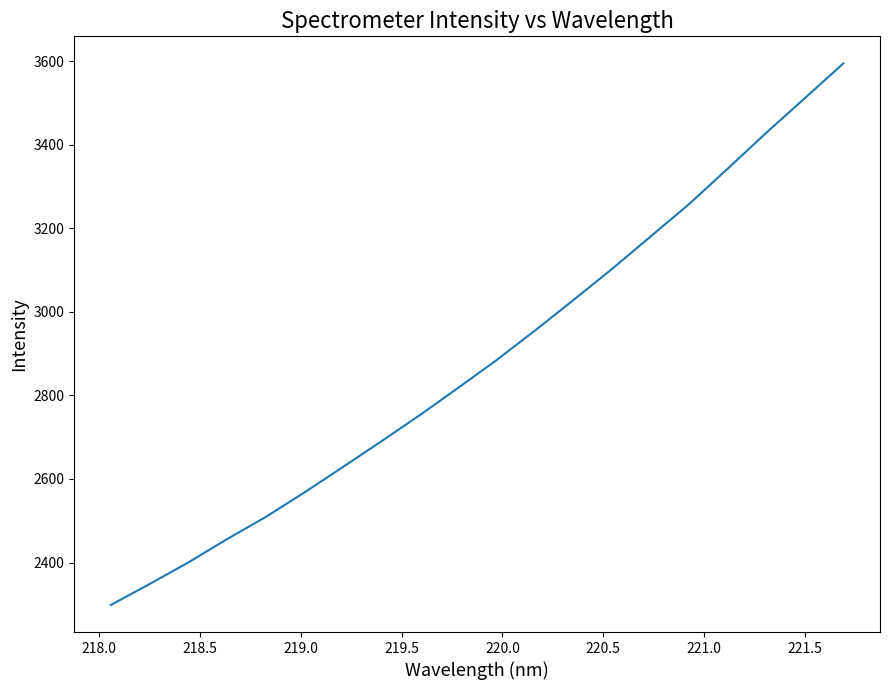

What is the minimum value shown in the chart?

2298.6